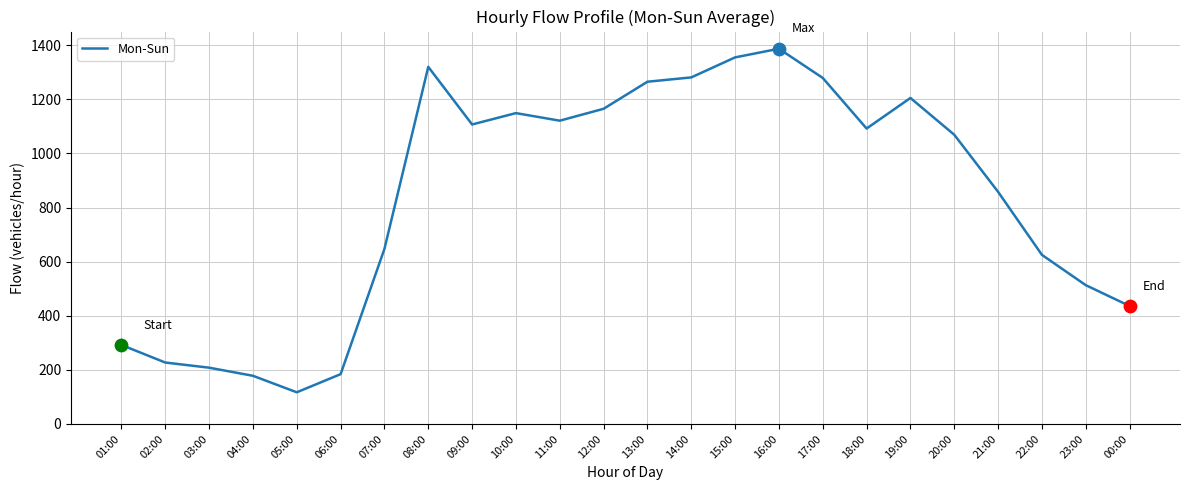

What is the change in value from 07:00 to 15:00?

+708